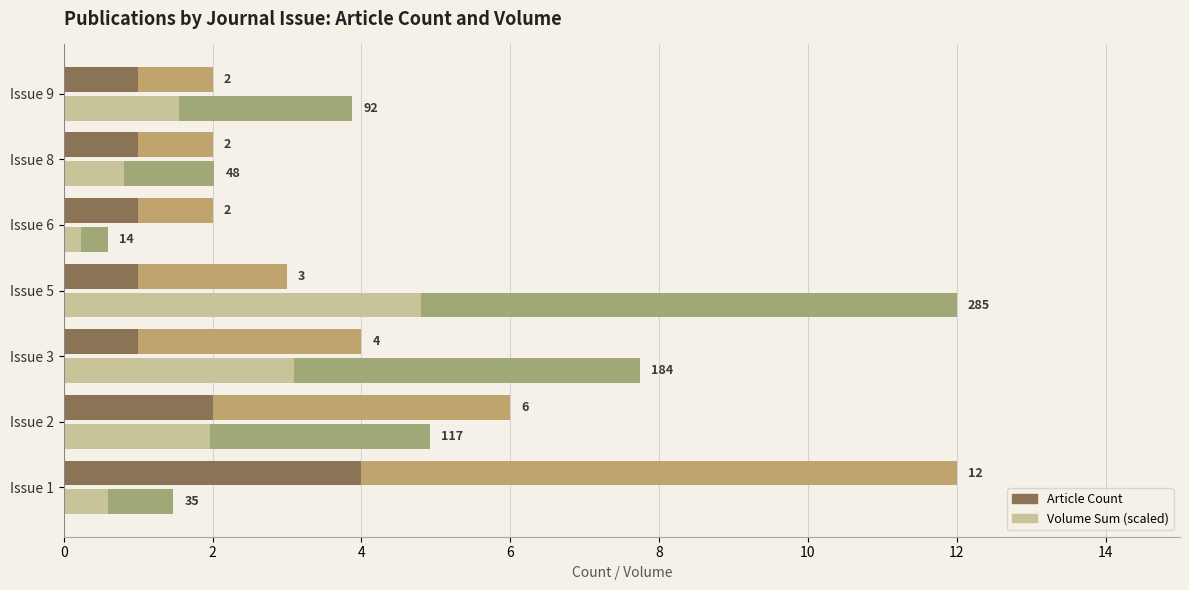

At which label does Volume Sum (seg2) first exceed 2?

Issue 2